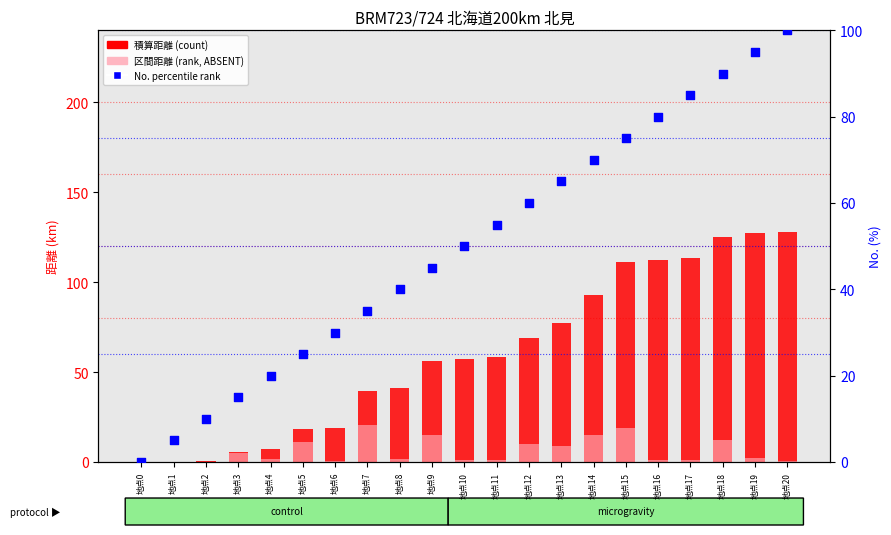

Which series has the largest Y range (max minus min)?

積算距離 (count)